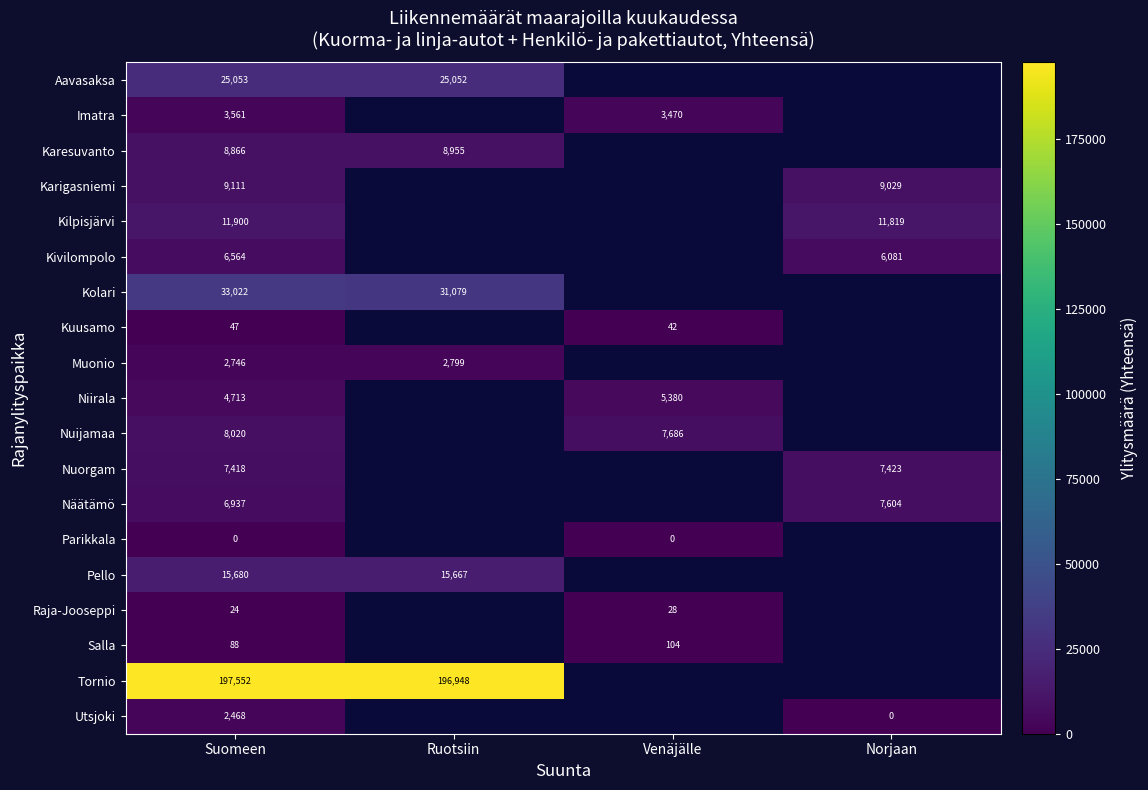

At which category does the chart reach its minimum across all series?

Suomeen